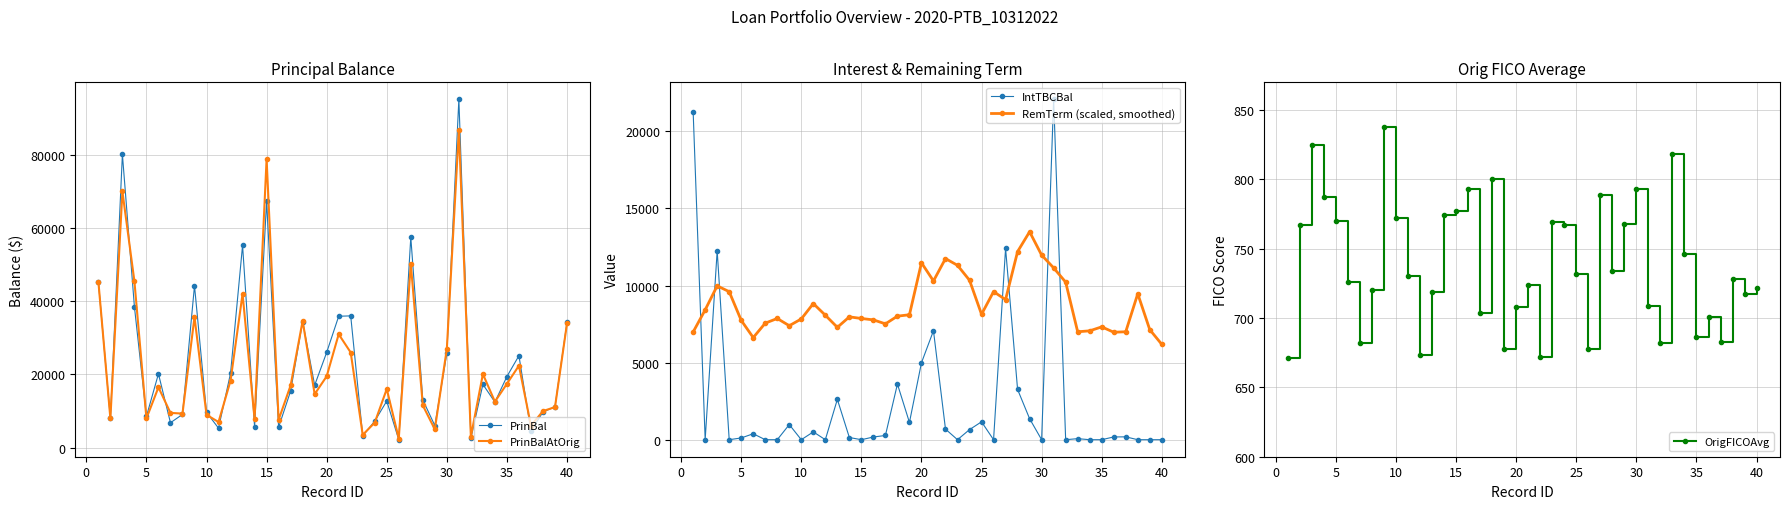

What is the maximum value for RemTerm (scaled, smoothed)?

13489.9